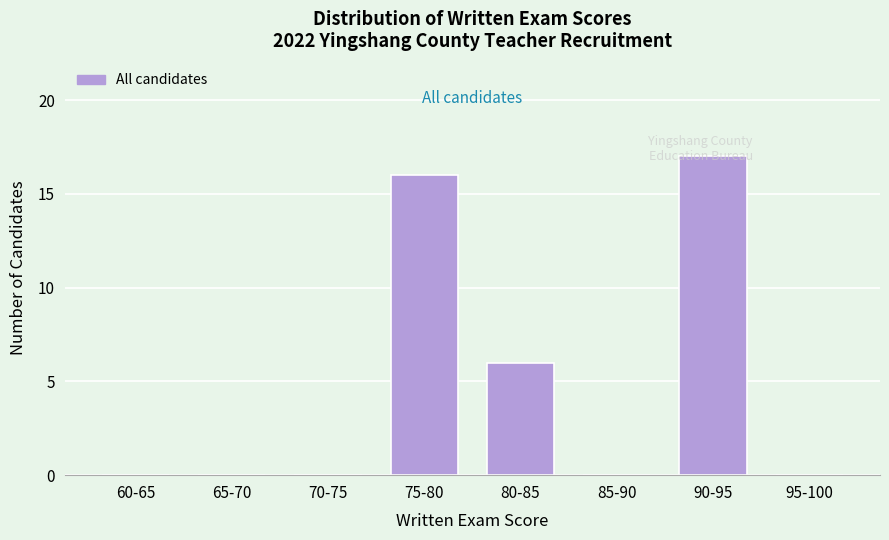

Between 90-95 and 70-75, which is larger?

90-95